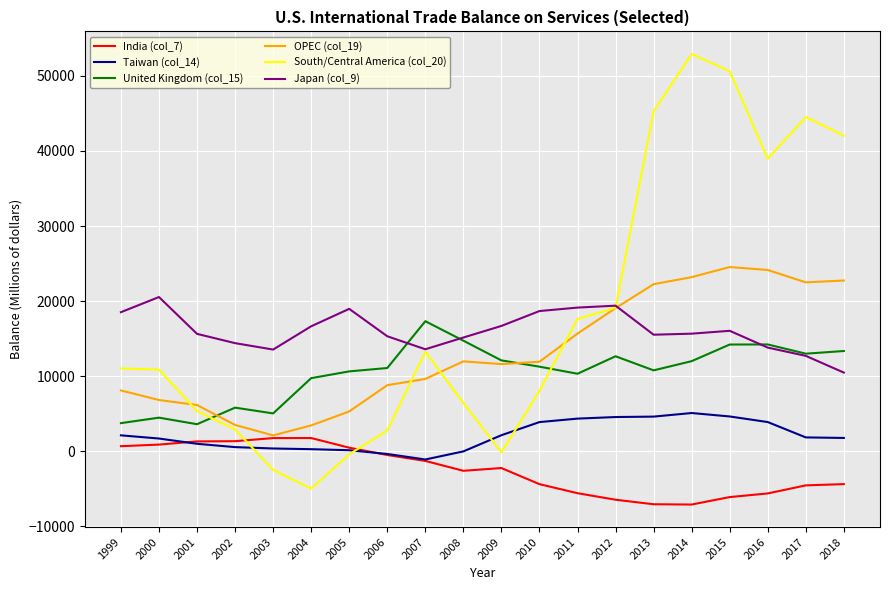

List the series in order of their peak value, lowest first.

India (col_7), Taiwan (col_14), United Kingdom (col_15), Japan (col_9), OPEC (col_19), South/Central America (col_20)